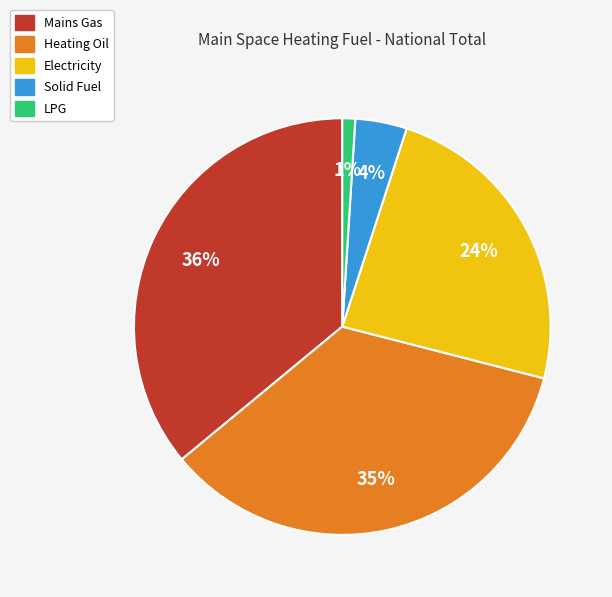

Count the number of slices in the pie.

5